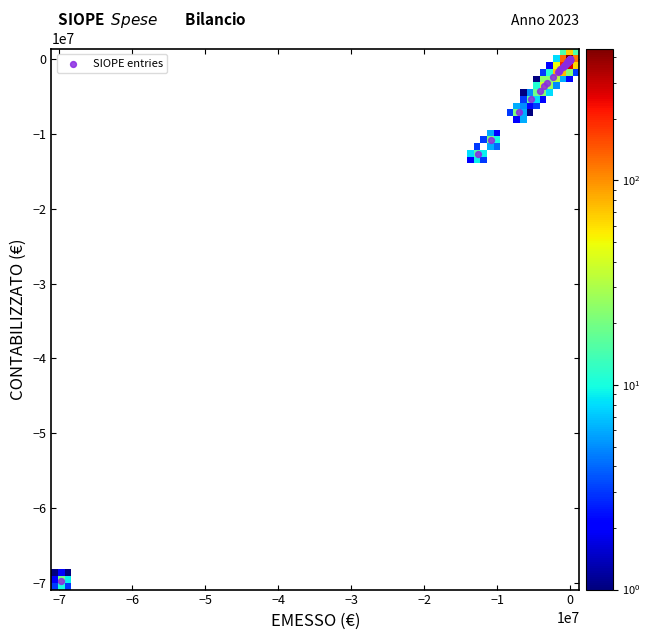

What Y value in the scatter plot is closest to -34882408?

-12697970.5